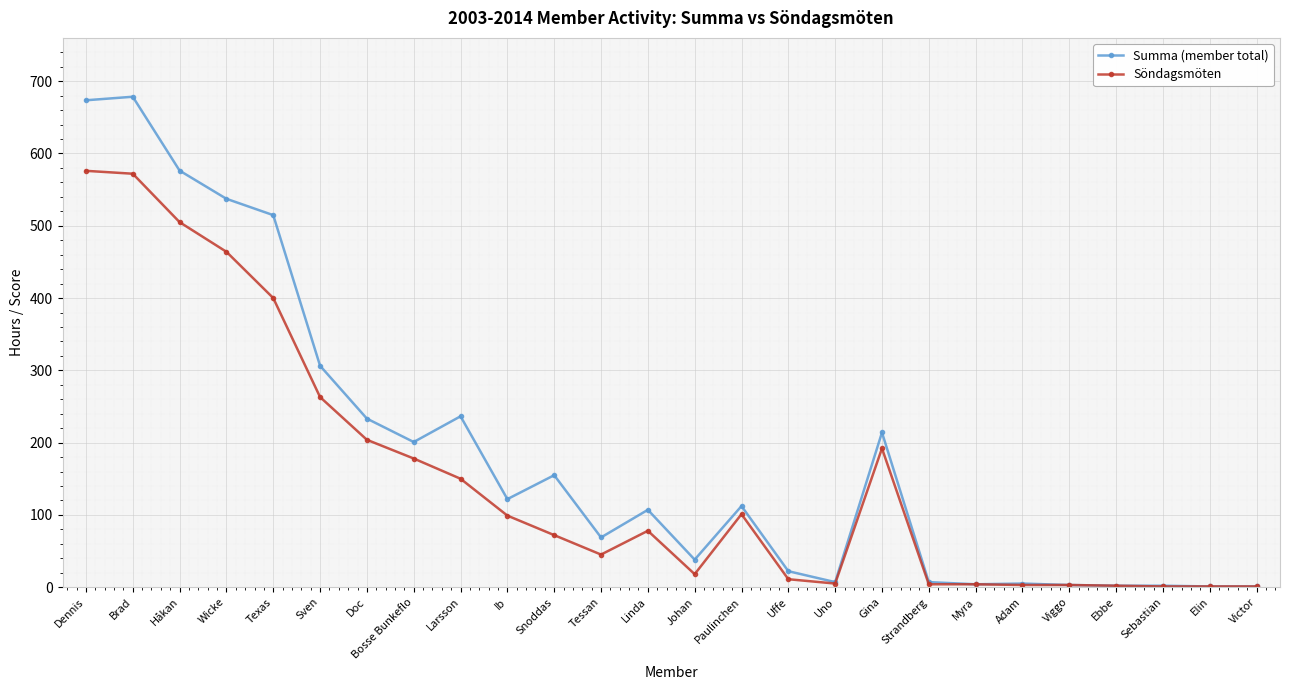

At Dennis, list the series in order from smallest to largest.

Söndagsmöten, Summa (member total)